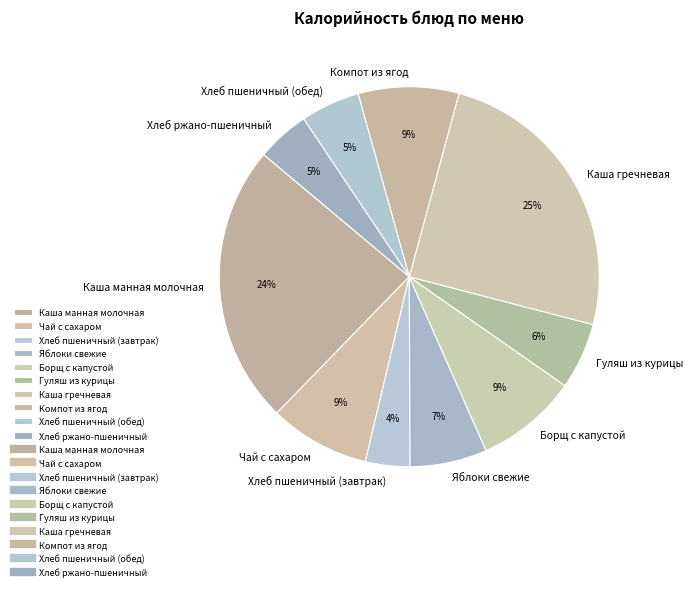

Approximately how many times larger is the value at Хлеб пшеничный (обед) compared to Борщ с капустой?

0.6